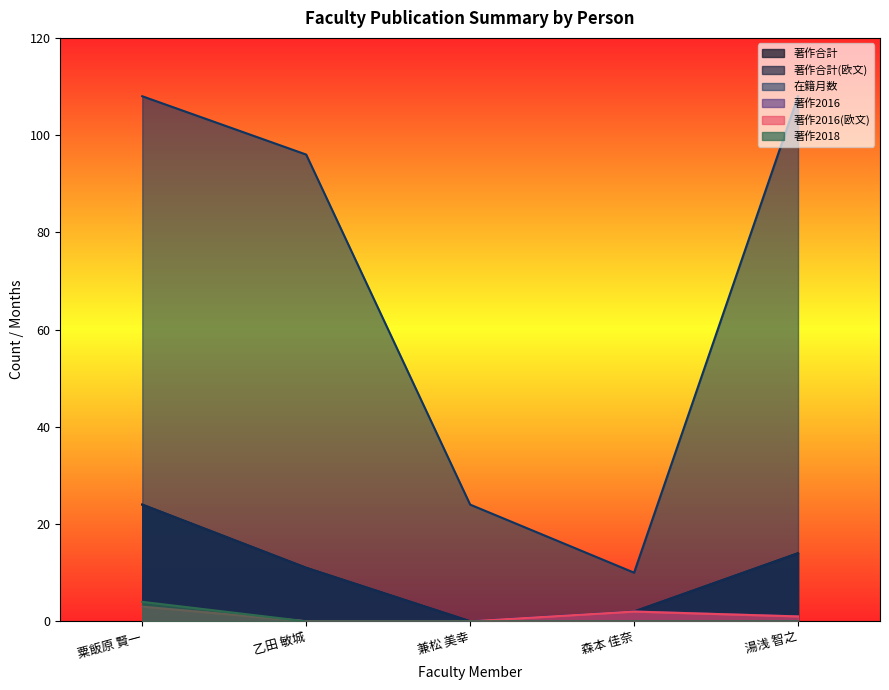

The value of 著作合計 at 乙田 敏城 is 11. True or false?

True